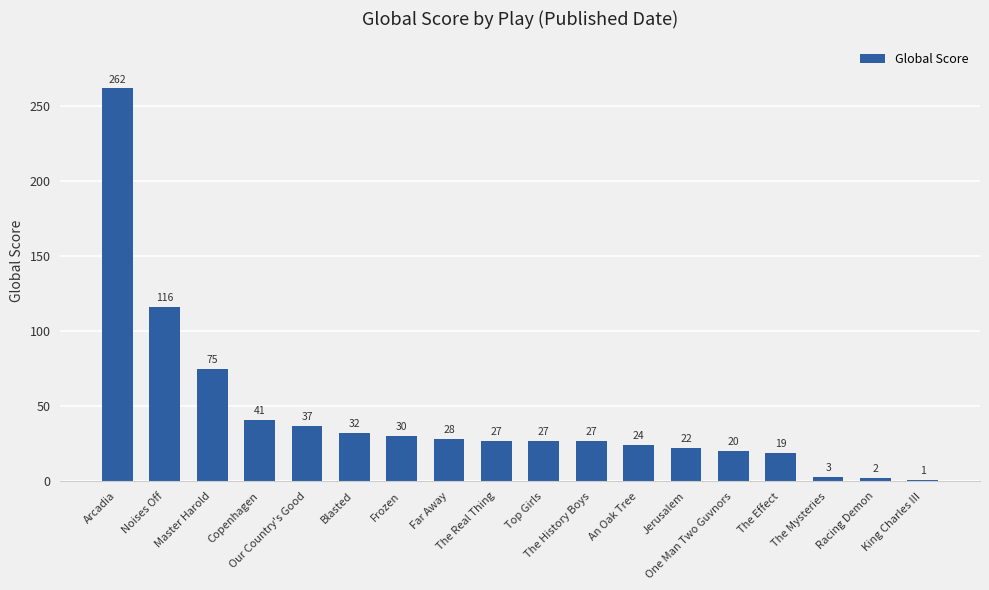

The value at Copenhagen is 41. True or false?

True